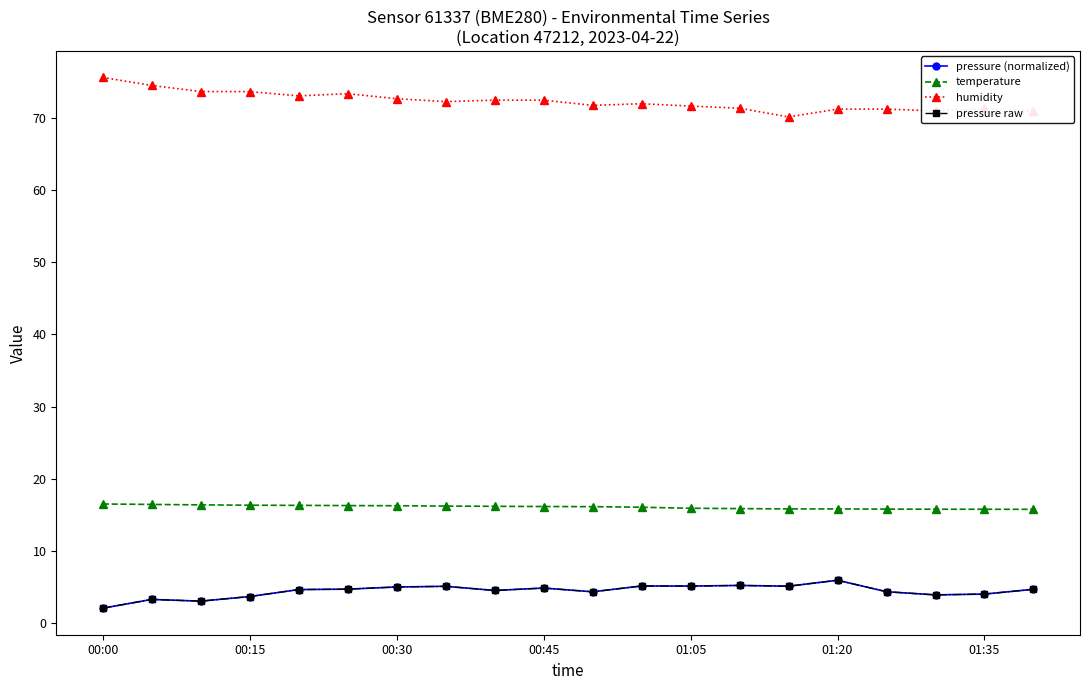

What is the sum of all pressure raw values?

88.7